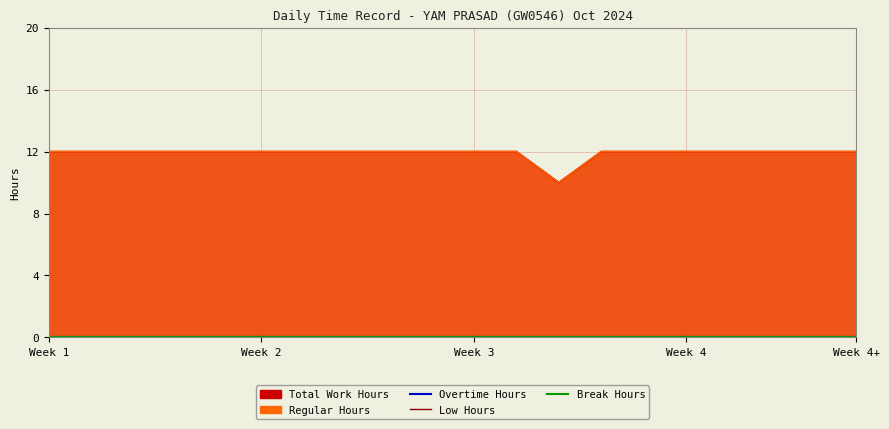

True or false: Overtime Hours has a value of 0 at 6.

True